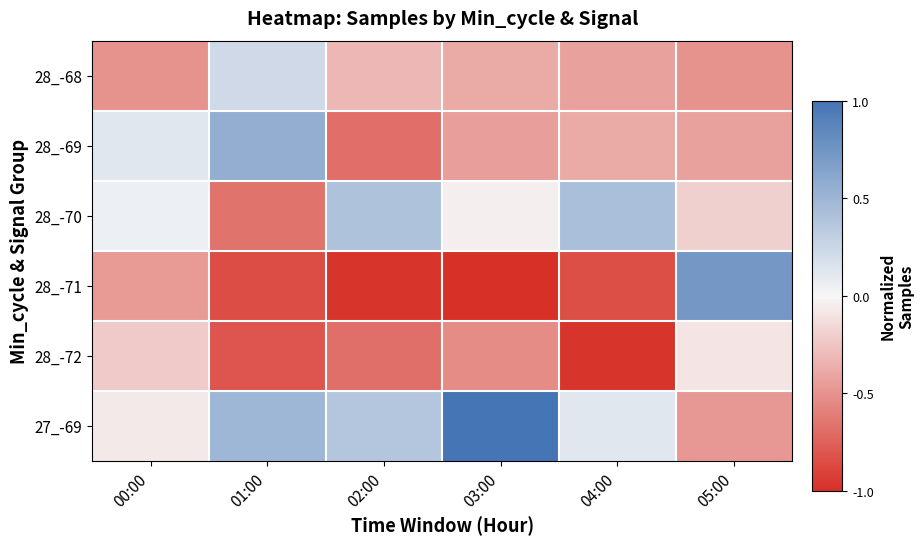

Rank the series at 01:00 from highest to lowest value.

28_-69, 27_-69, 28_-68, 28_-70, 28_-72, 28_-71